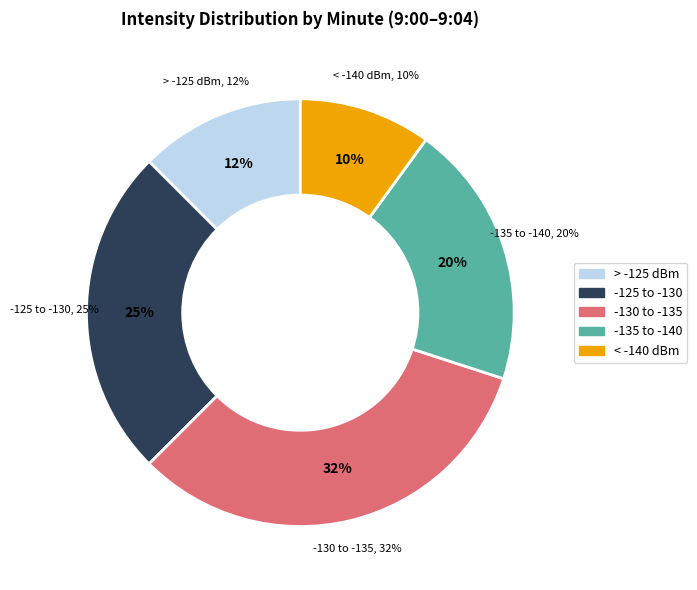

Does minute 1 represent more than half of the total?

No